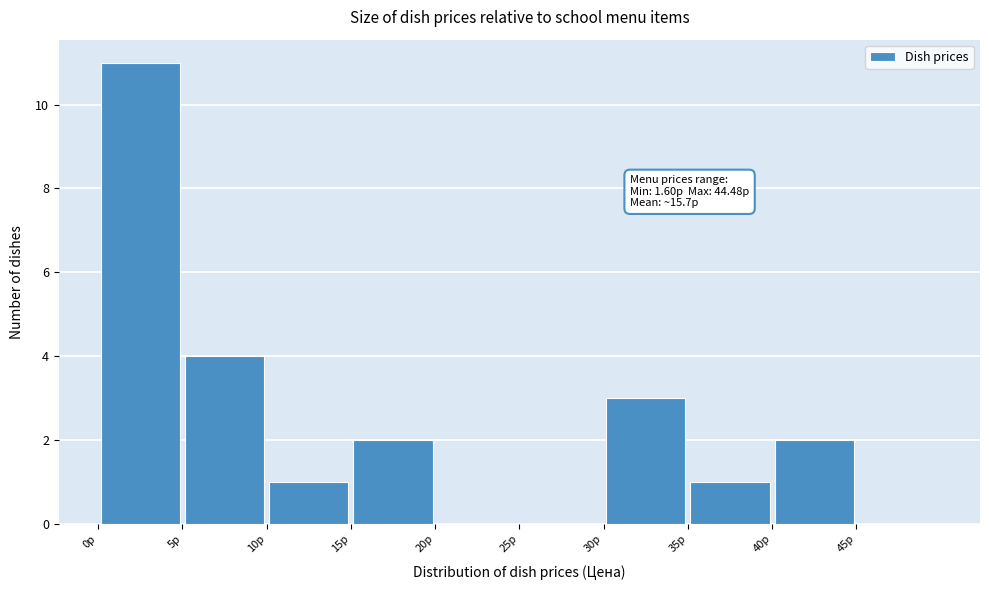

Which range on the x-axis has the tallest bar?

0 to 5